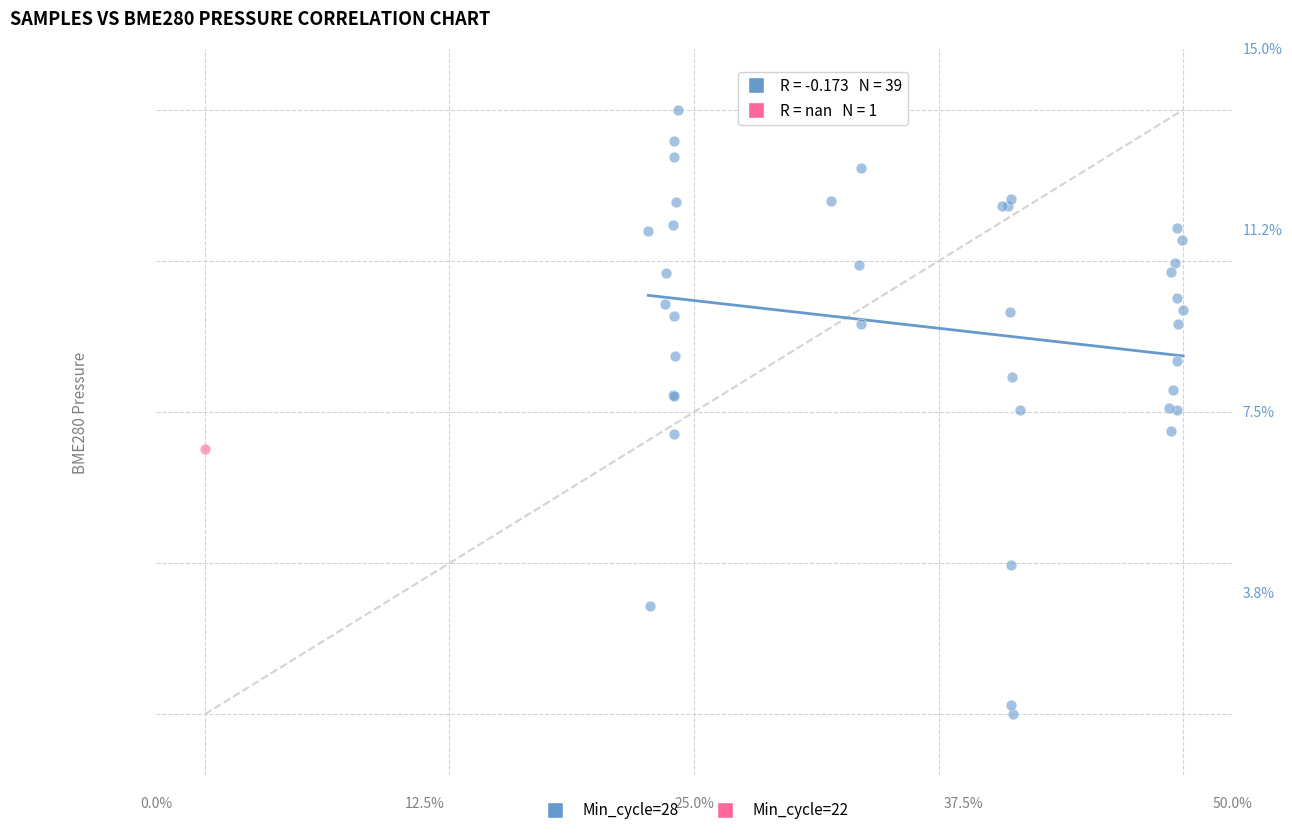

What are all the series names shown in the legend?

Min_cycle=28, Min_cycle=22